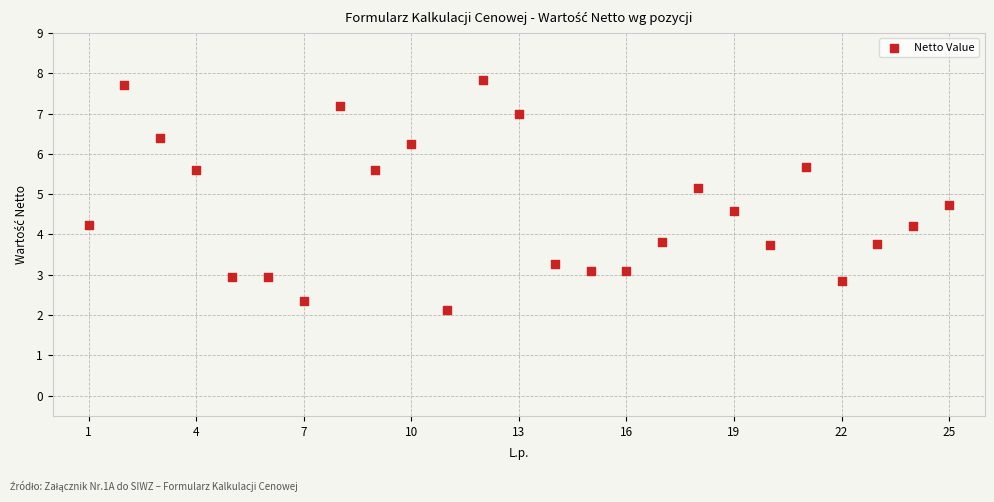

What is the range of Y values (max minus min)?

5.7